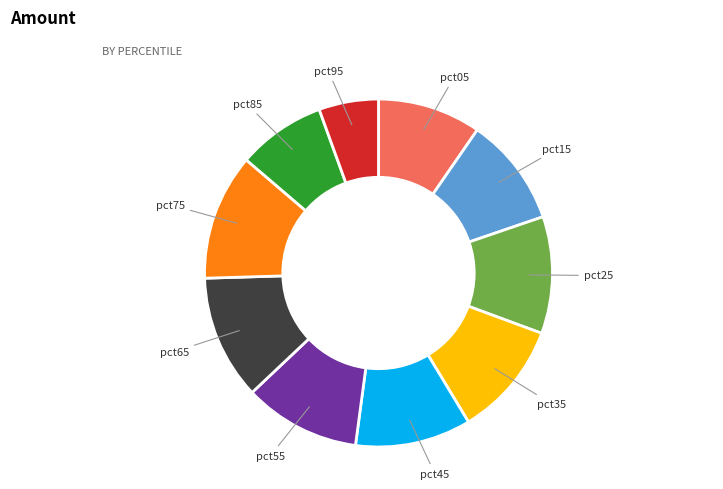

Is there a majority slice in this chart?

No